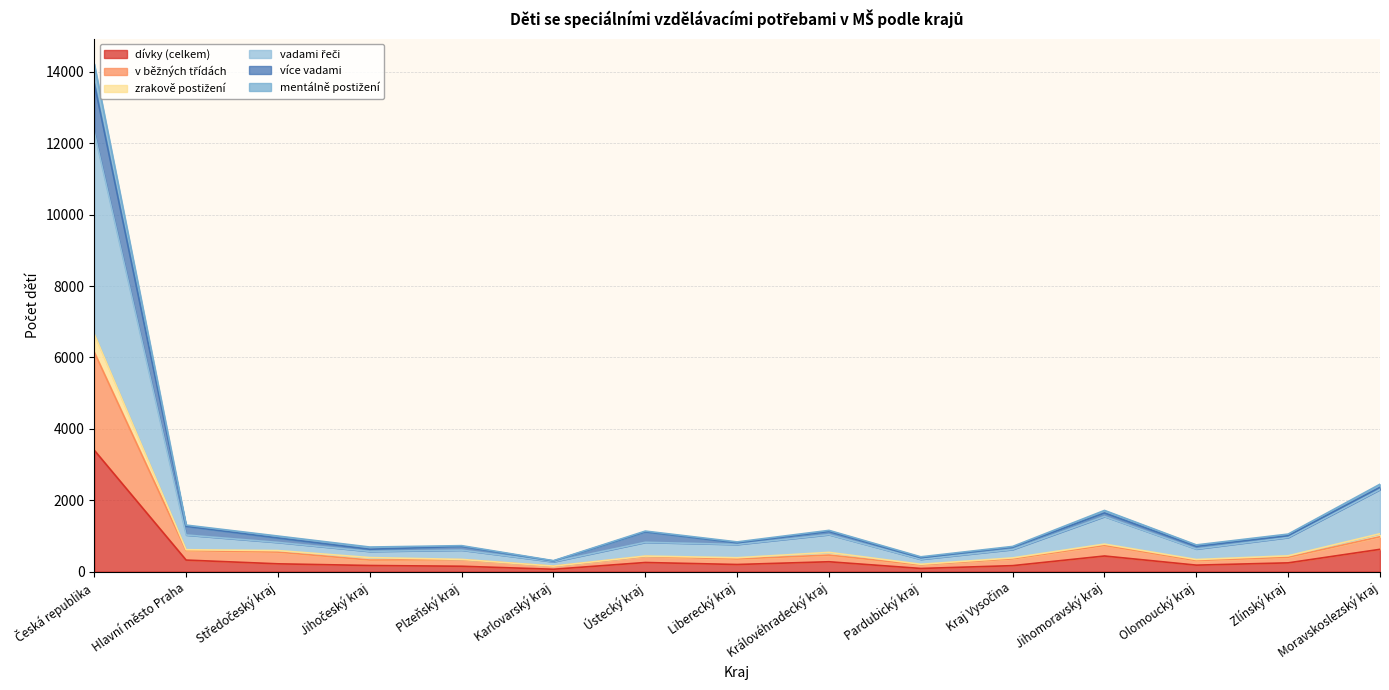

True or false: v běžných třídách and zrakově postižení intersect in this chart.

False